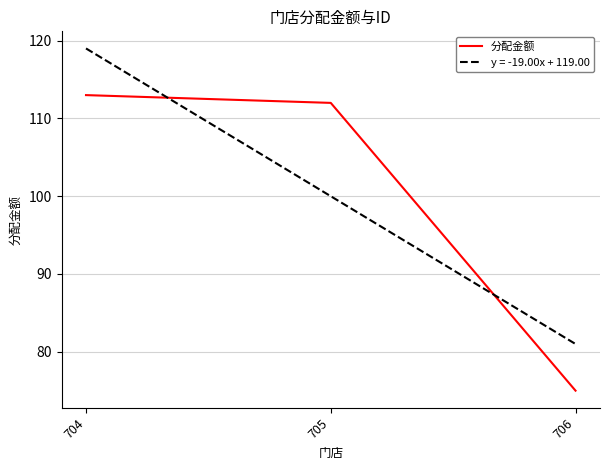

Between 705 and 706, which series saw the biggest shift?

分配金额